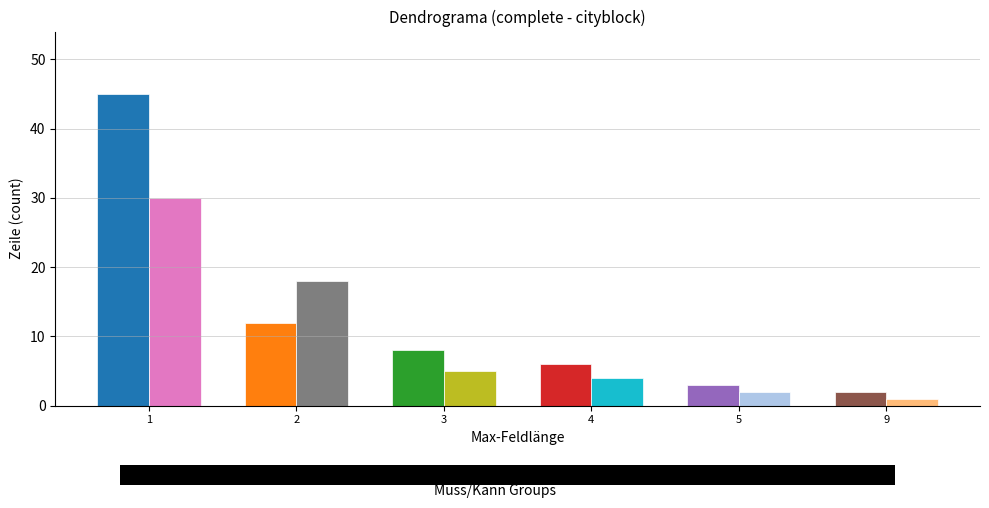

List the series in order of their overall mean, lowest first.

K, M